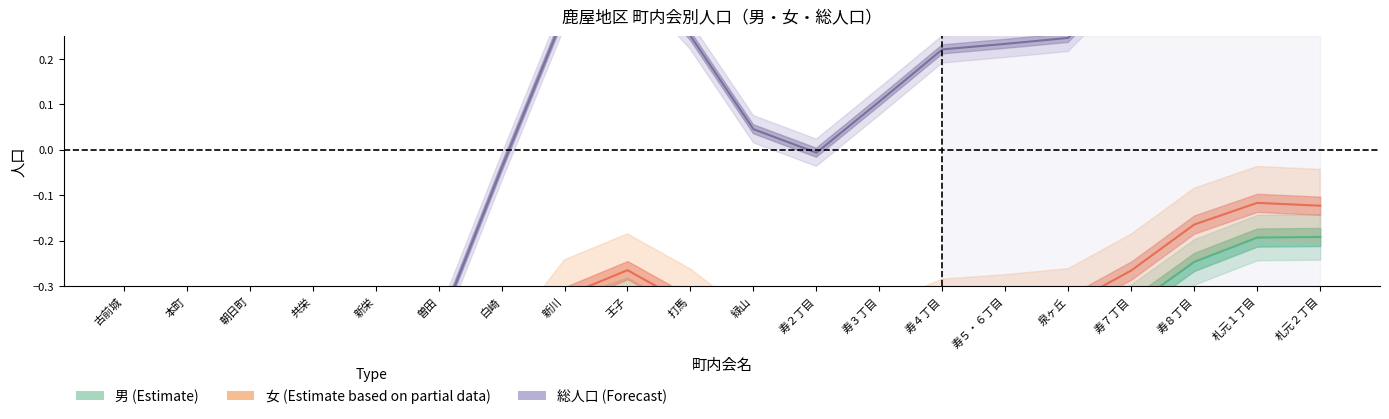

At how many categories does at least one series exceed 0?

12